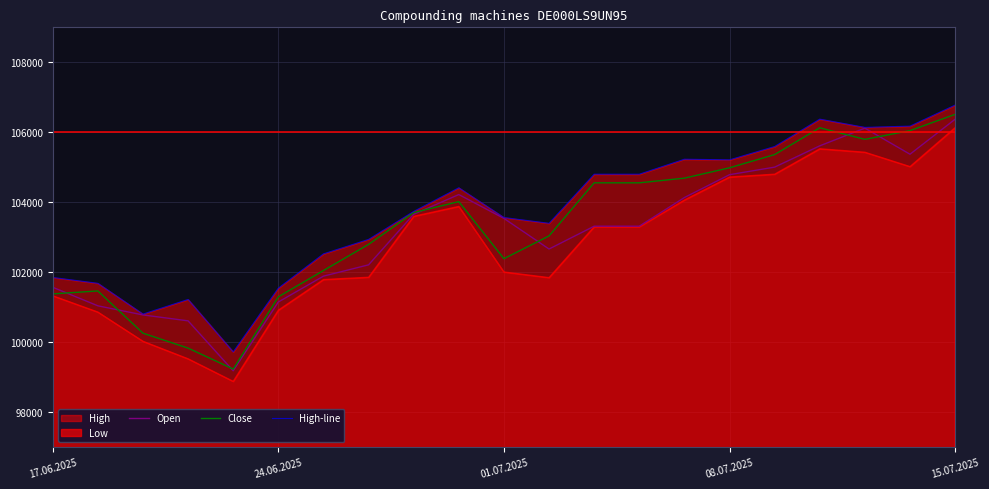

Reading right to left, transcribe all the data shown in this chart.

Open: 106372	105371	106117	105611	105002	104786	104132	103313	103313	102660	103536	104218	103653	102208	101884	101145	99178	100606	100775	101036	101566
Close: 106511	106046	105796	106128	105361	104983	104687	104553	104553	103035	102384	104016	103702	102792	102045	101293	99227	99826	100253	101461	101377
High-line: 106777	106175	106139	106375	105592	105211	105229	104800	104800	103396	103561	104412	103736	102936	102522	101542	99718	101218	100800	101680	101847